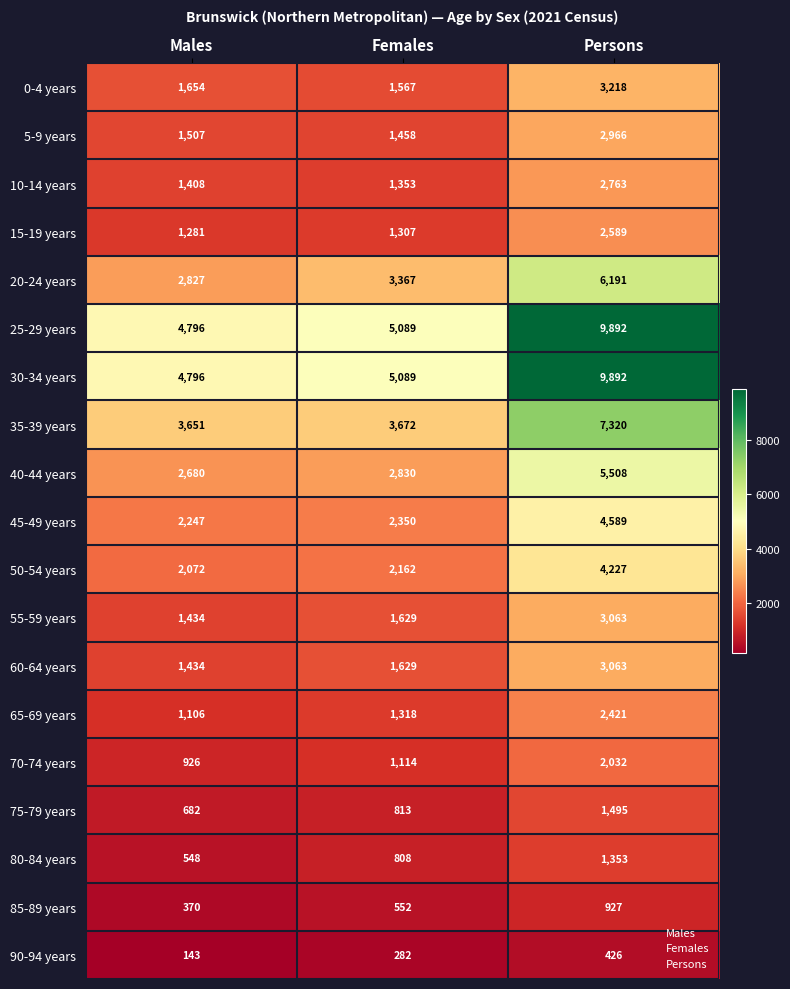

Read the 85-89 years value at Females.

552